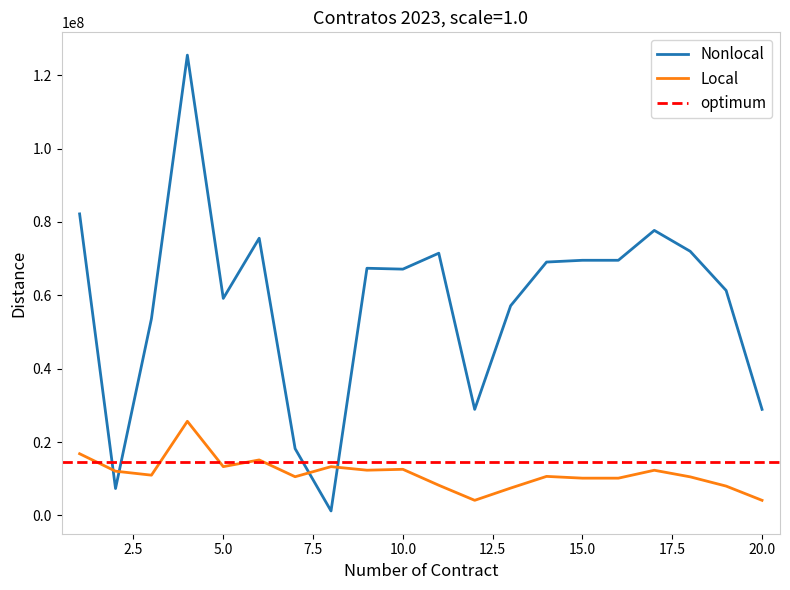

True or false: RECURSOS TOTALES DESEMBOLSADOS O PAGADOS has more than 2 points higher than both neighbors.

True